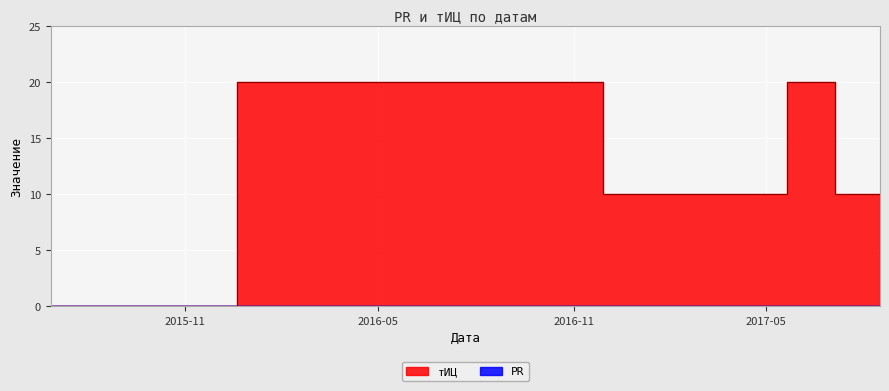

What is the difference between the values at 2017-08-16 and 2017-05-24?

10